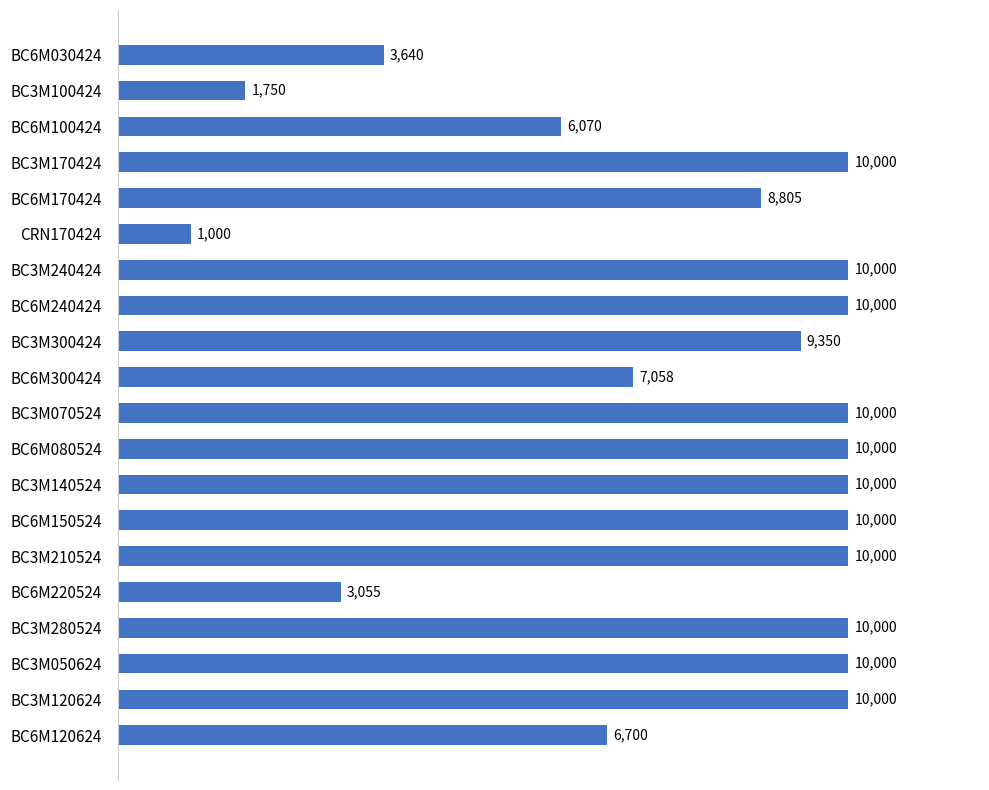

What position from the top is BC3M120624?

19